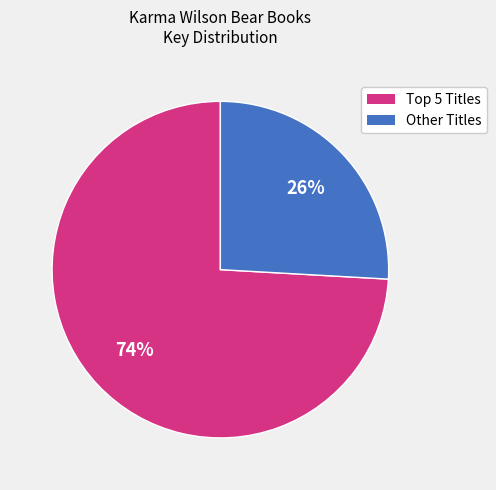

To the nearest percent, what is the average slice percentage?

50%